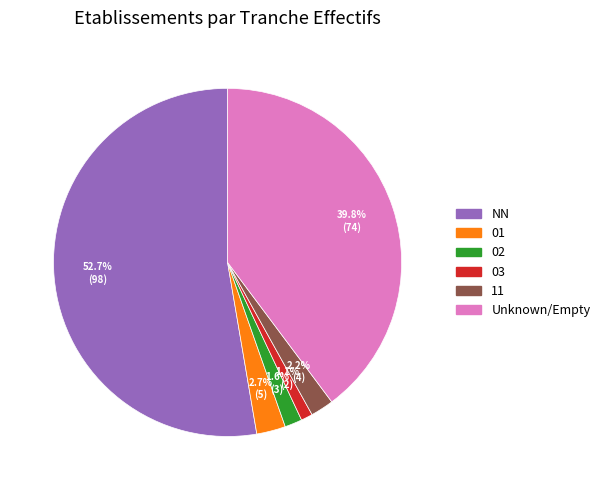

Does any single category account for the majority?

Yes